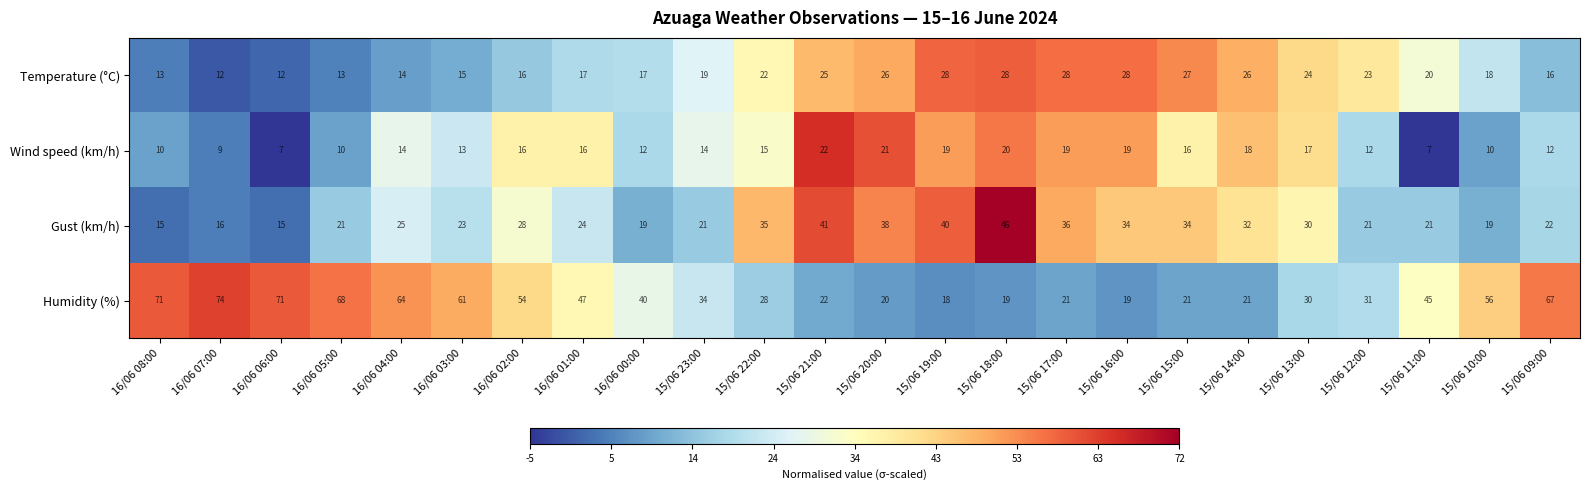

Which series has the largest range (max minus min)?

Humidity (%)